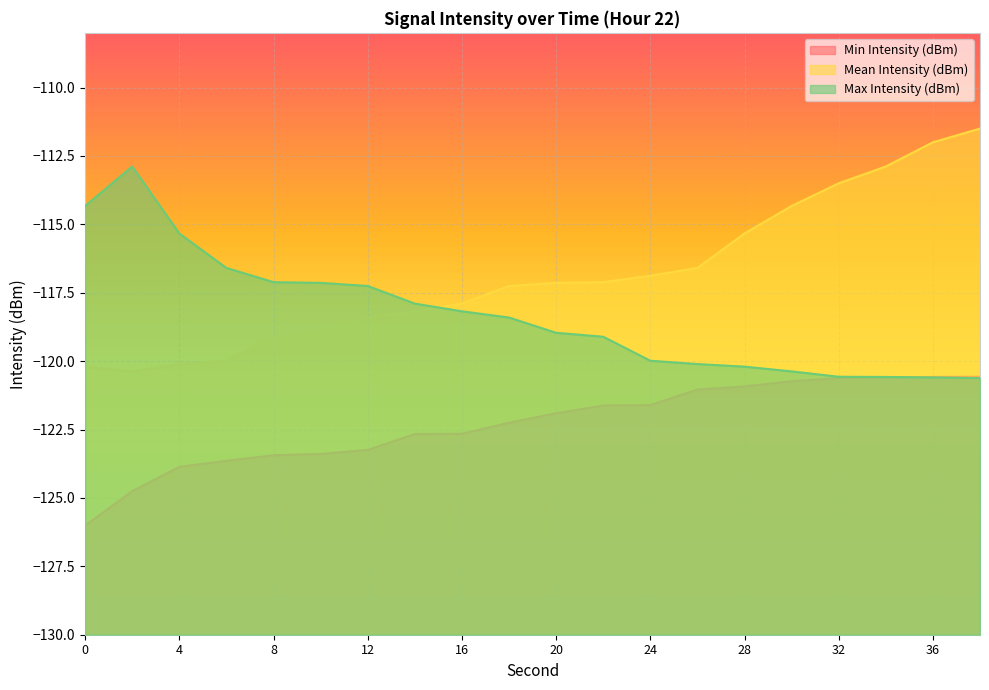

What is the sum of the Max Intensity (dBm) values at 26 and 10?

-237.2